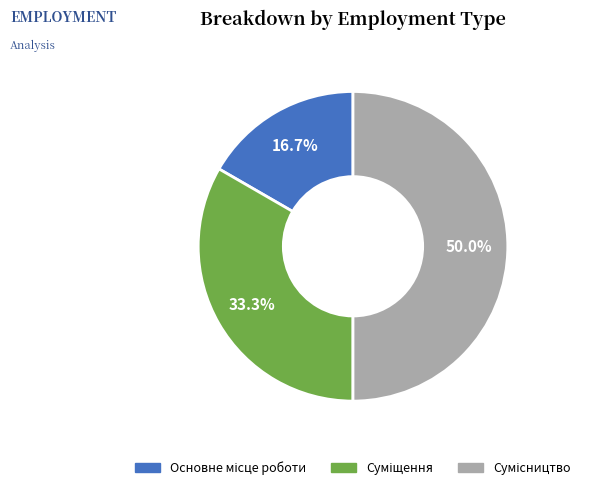

Combined, what portion of the pie is Сумісництво and Основне місце роботи?

66.7%